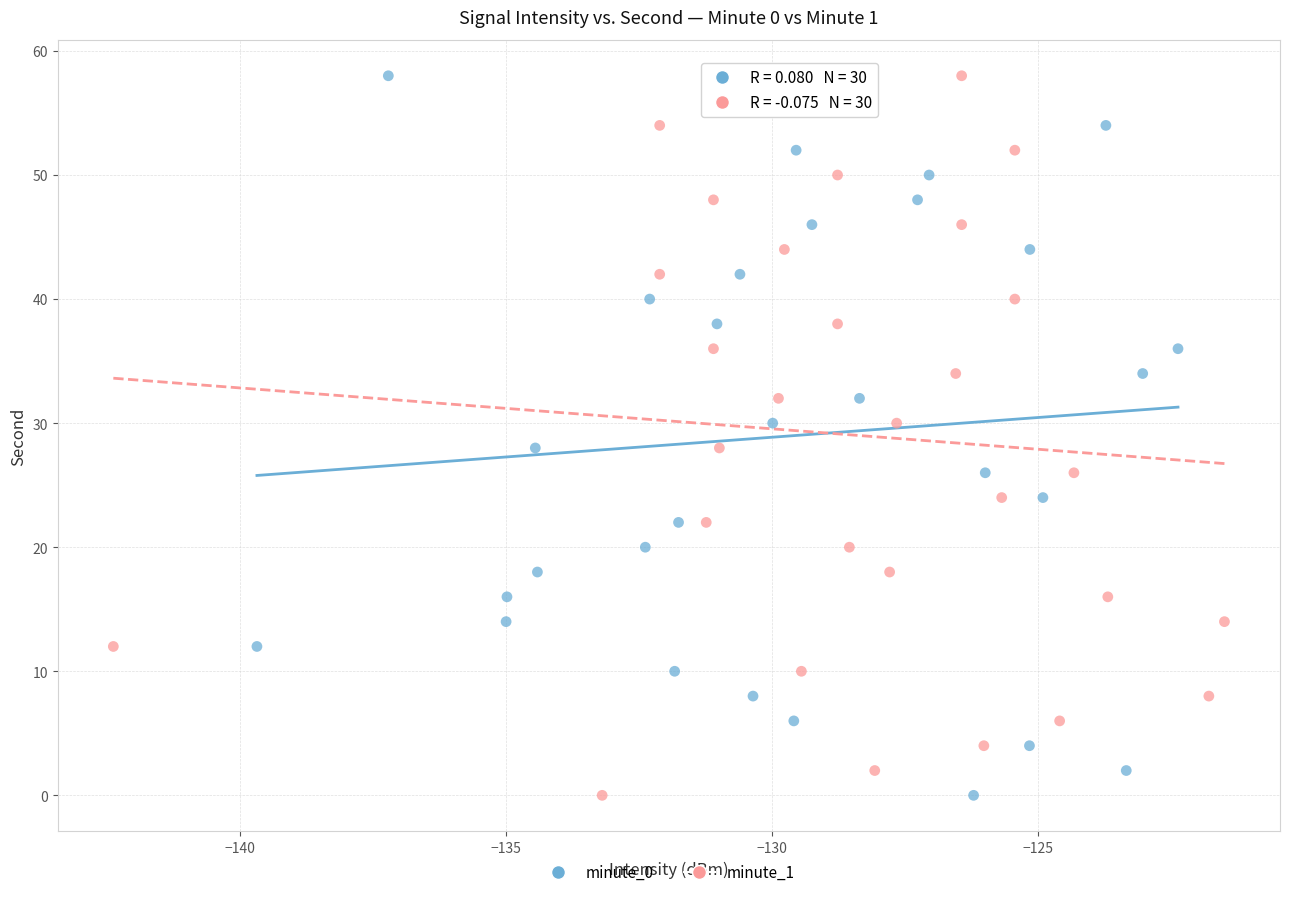

What are all the series names shown in the legend?

minute_0, minute_1